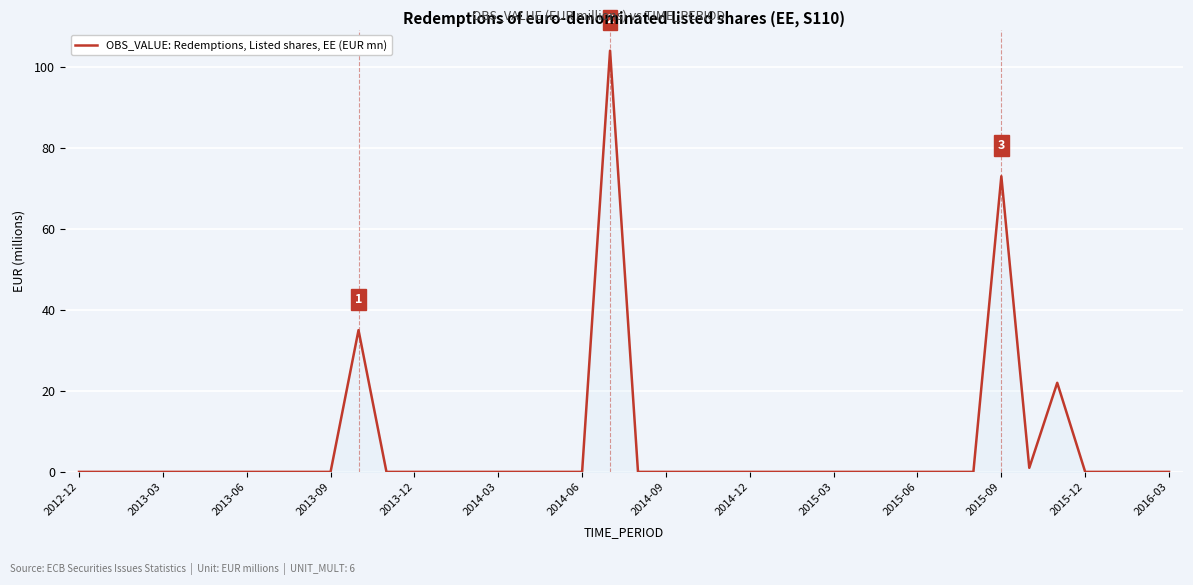

What is the difference between the maximum and minimum values?

104